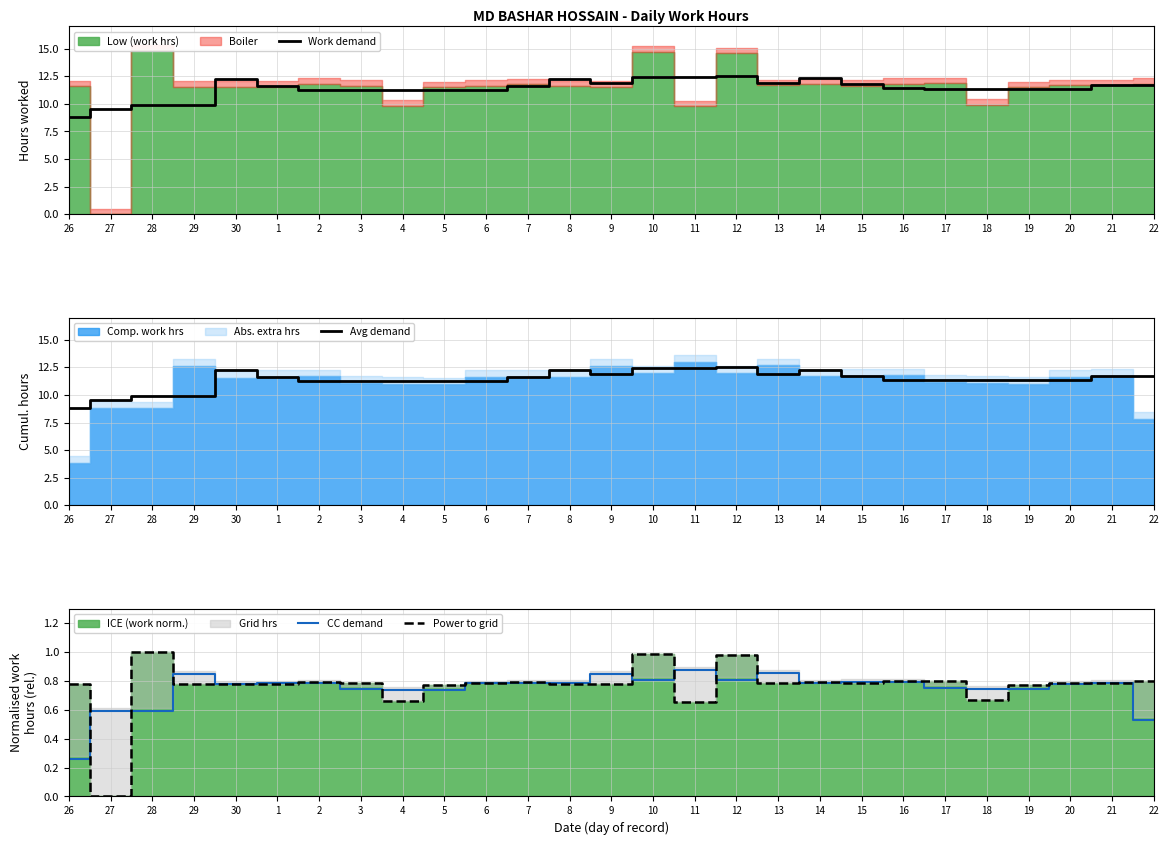

At which label is CC demand closest to 0?

26